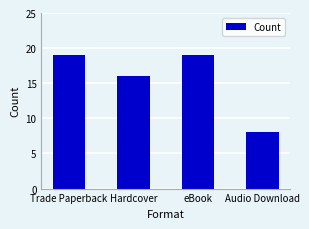

The chart shows a value of 19 at eBook. True or false?

True